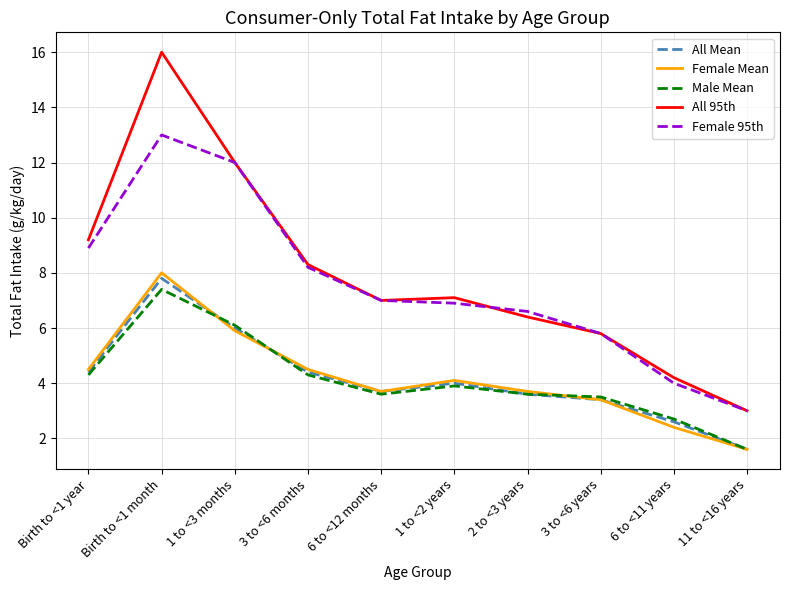

How many interior local peaks does the Female Mean series have?

2